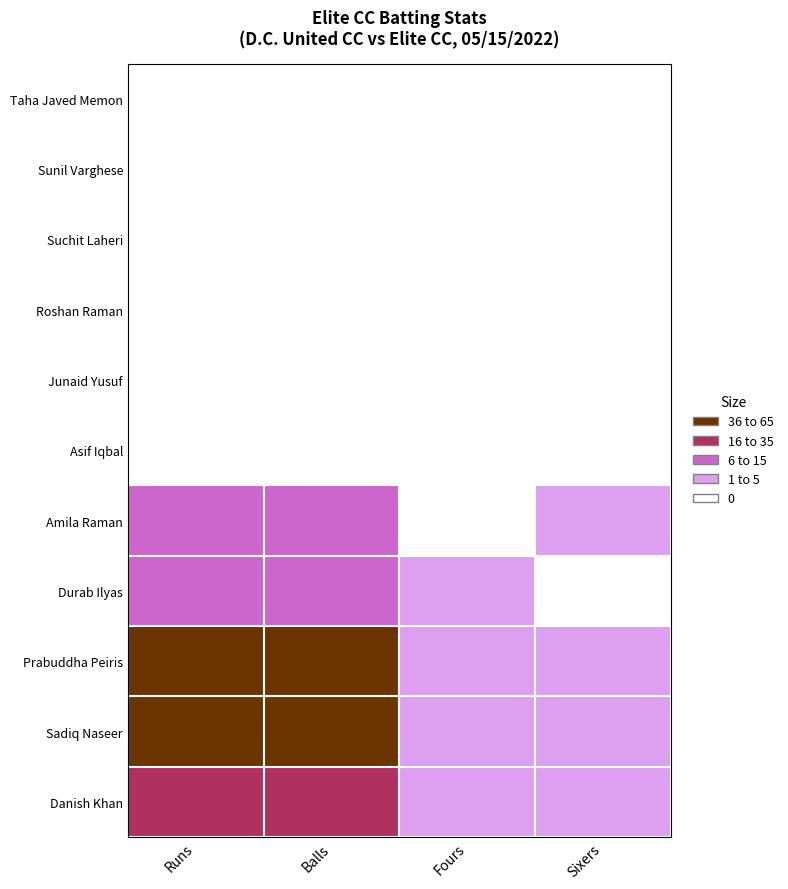

What is the total value across all series at Sixers?

14